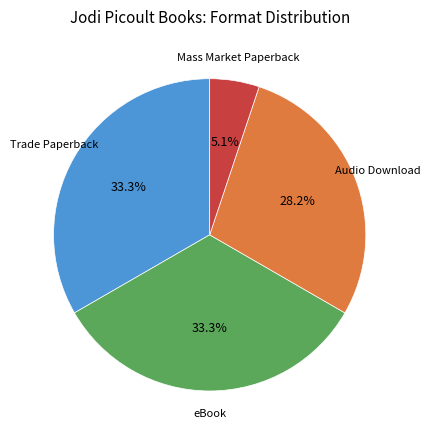

How many segments does this pie chart have?

4